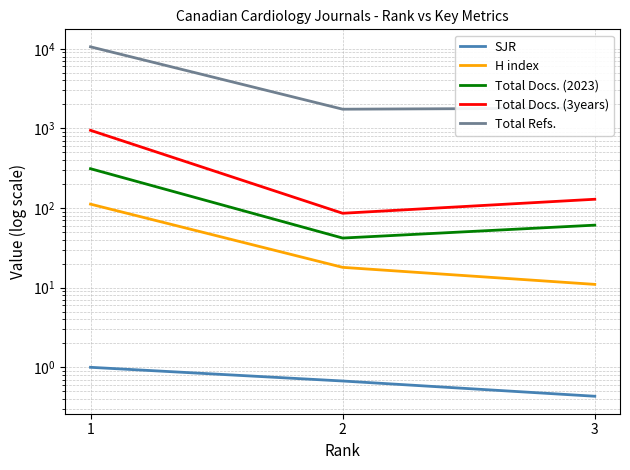

What is the sum of all Total Docs. (3years) values?

1162.0